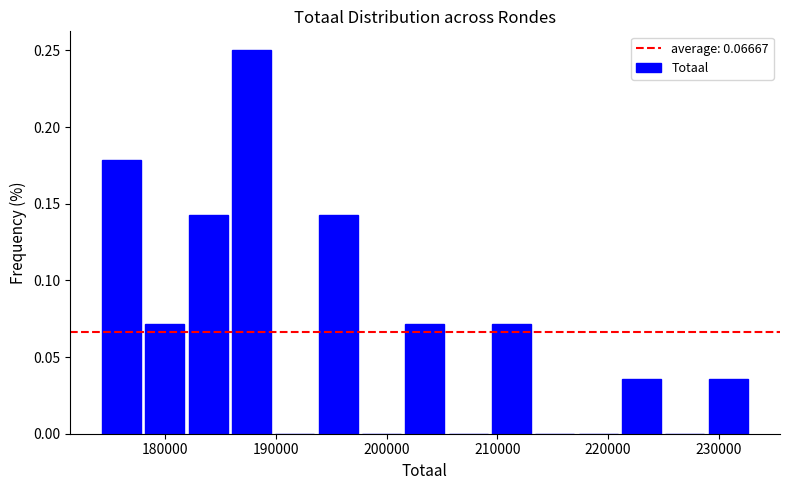

Around what value on the x-axis is the tallest bar? Give the approximate position of its centre, as read against the axis.

188000